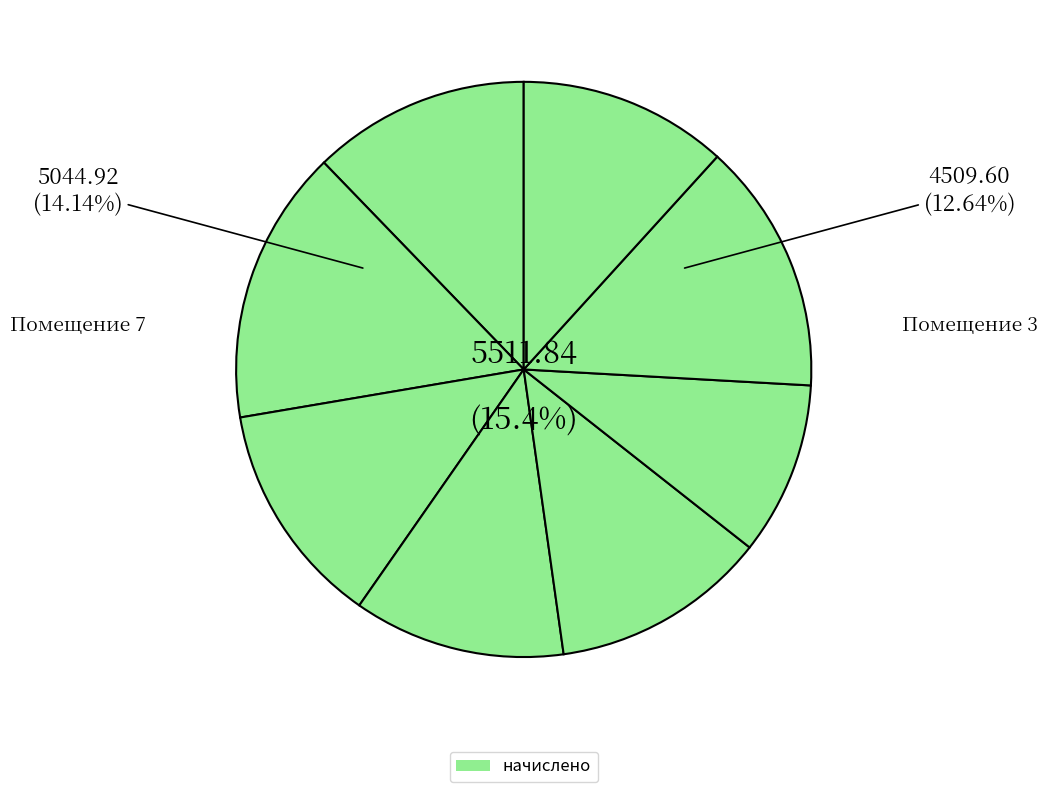

To the nearest percent, what portion does 8 represent?

12%